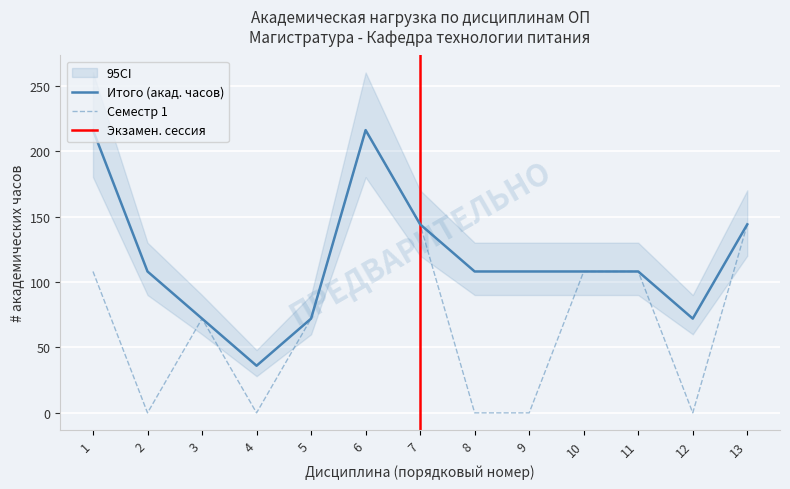

What is the total value across all series at 7?

288